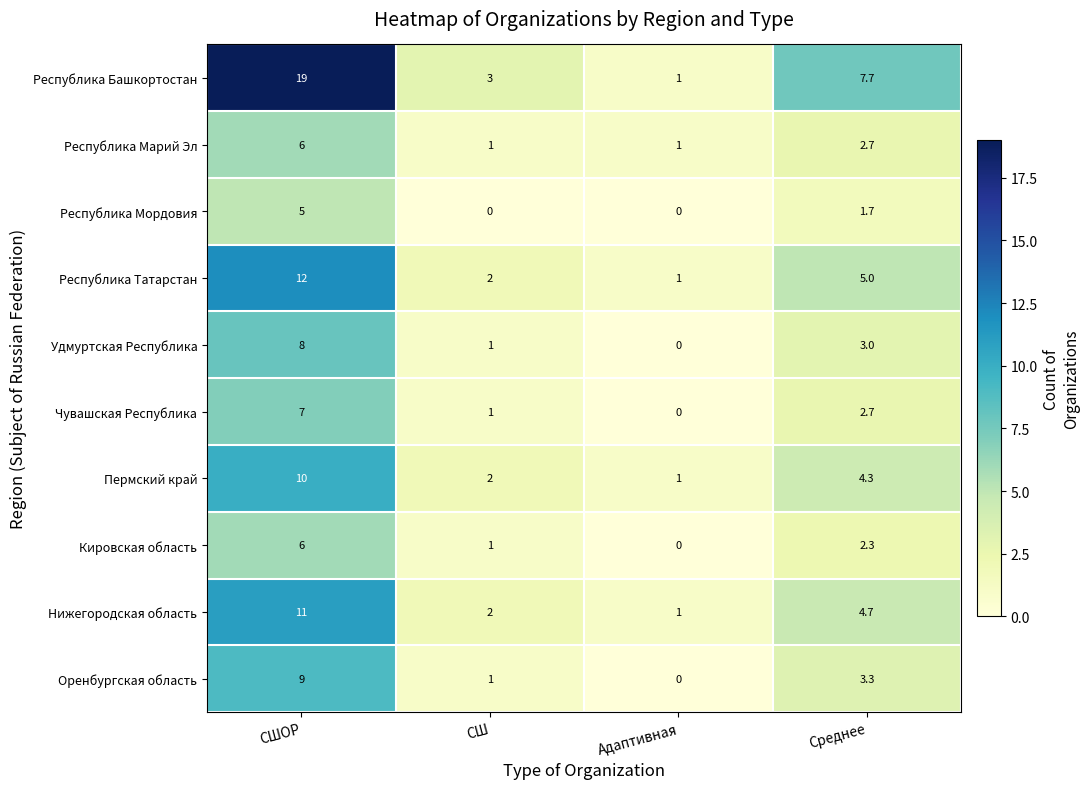

Where is Удмуртская Республика nearest to the value 4?

Среднее